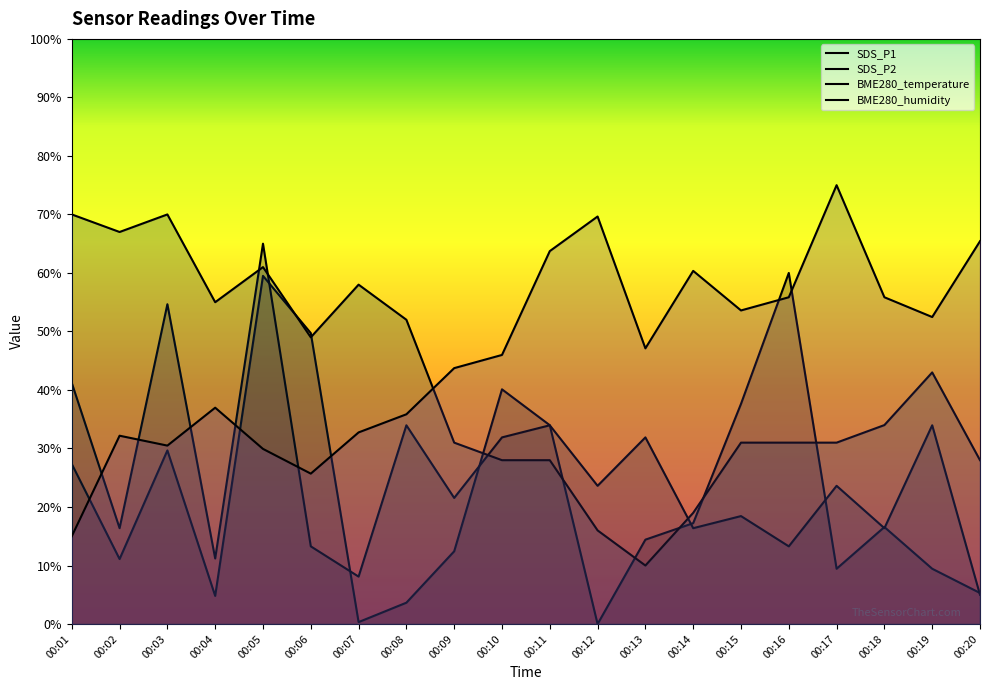

Does the chart display data point markers on the line(s)?

No